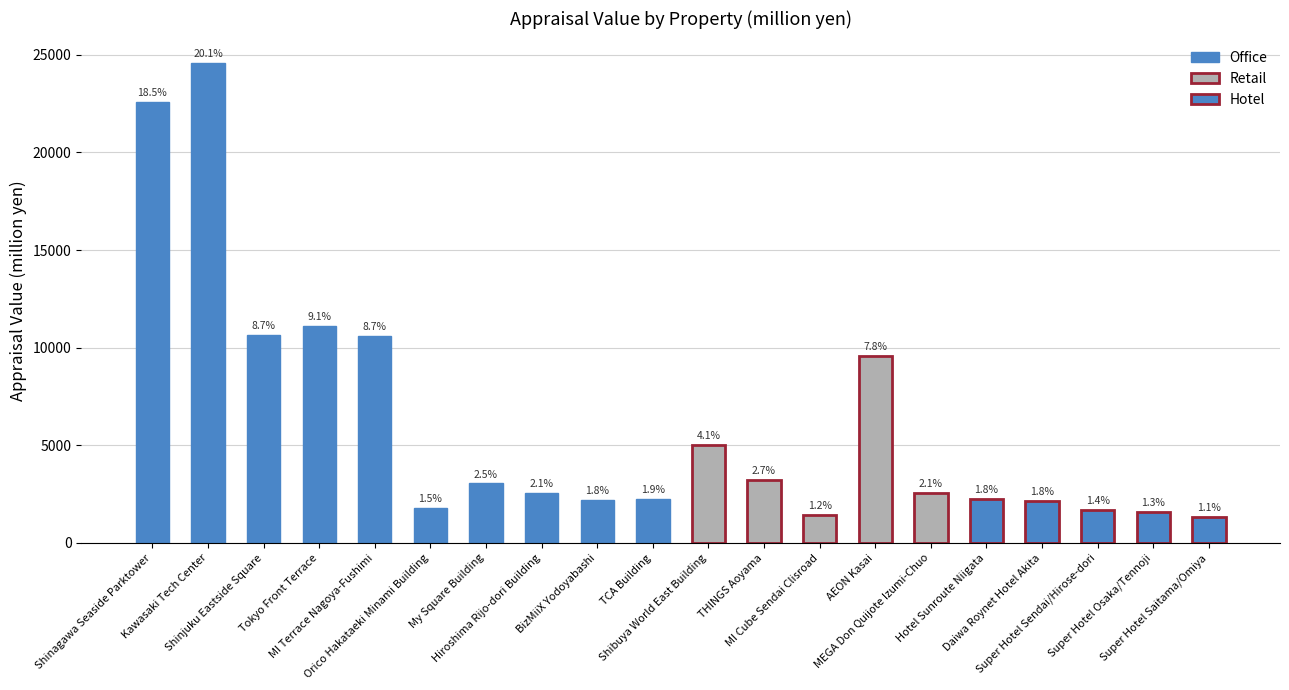

Which category has the highest value across all series?

Kawasaki Tech Center